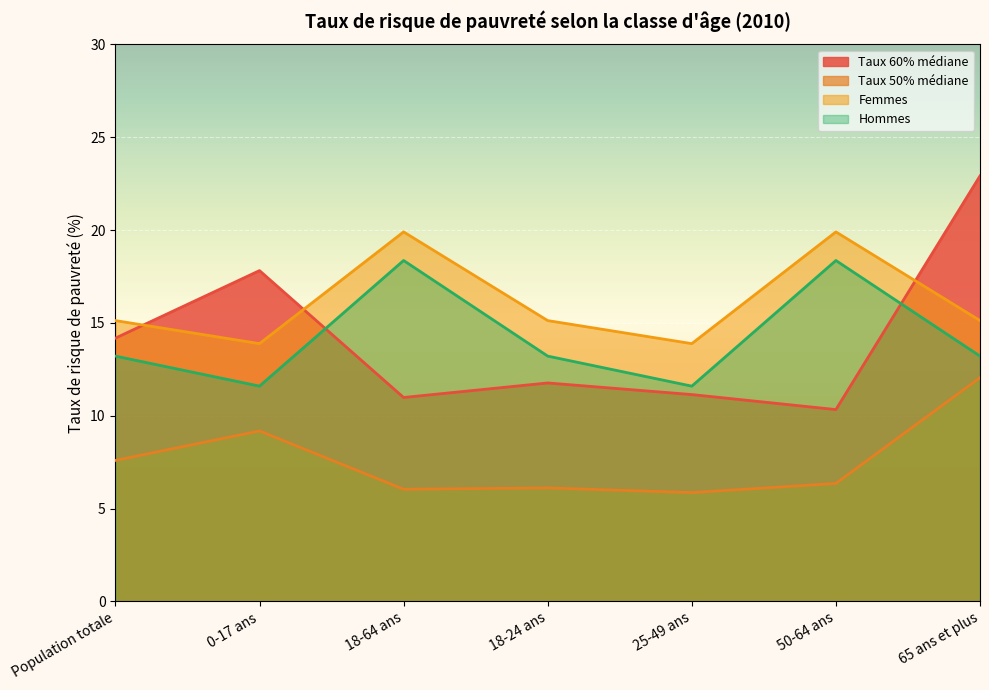

At which label does Hommes reach its peak?

18-64 ans